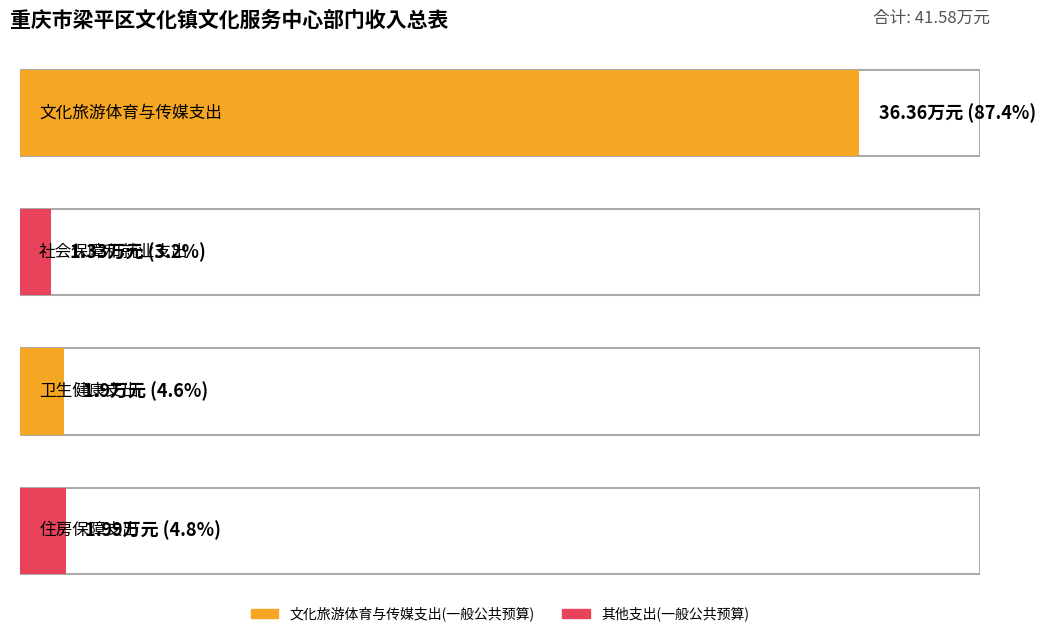

Does the chart contain stacked bars?

No